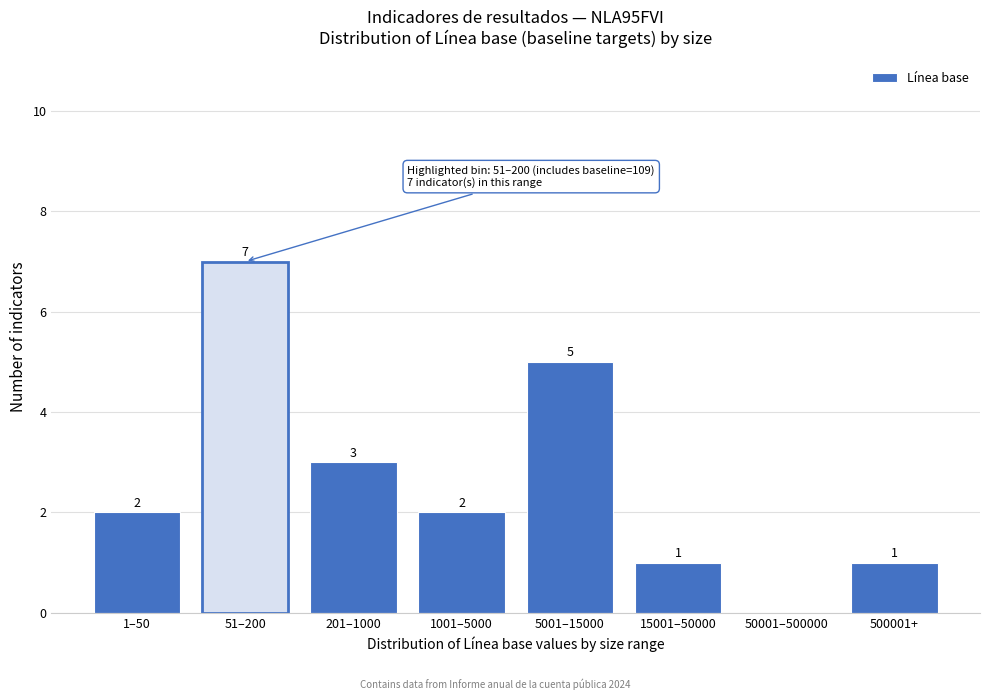

Reading left to right, list all the values displayed in this chart.

1–50=2	51–200=7	201–1000=3	1001–5000=2	5001–15000=5	15001–50000=1	50001–500000=0	500001+=1